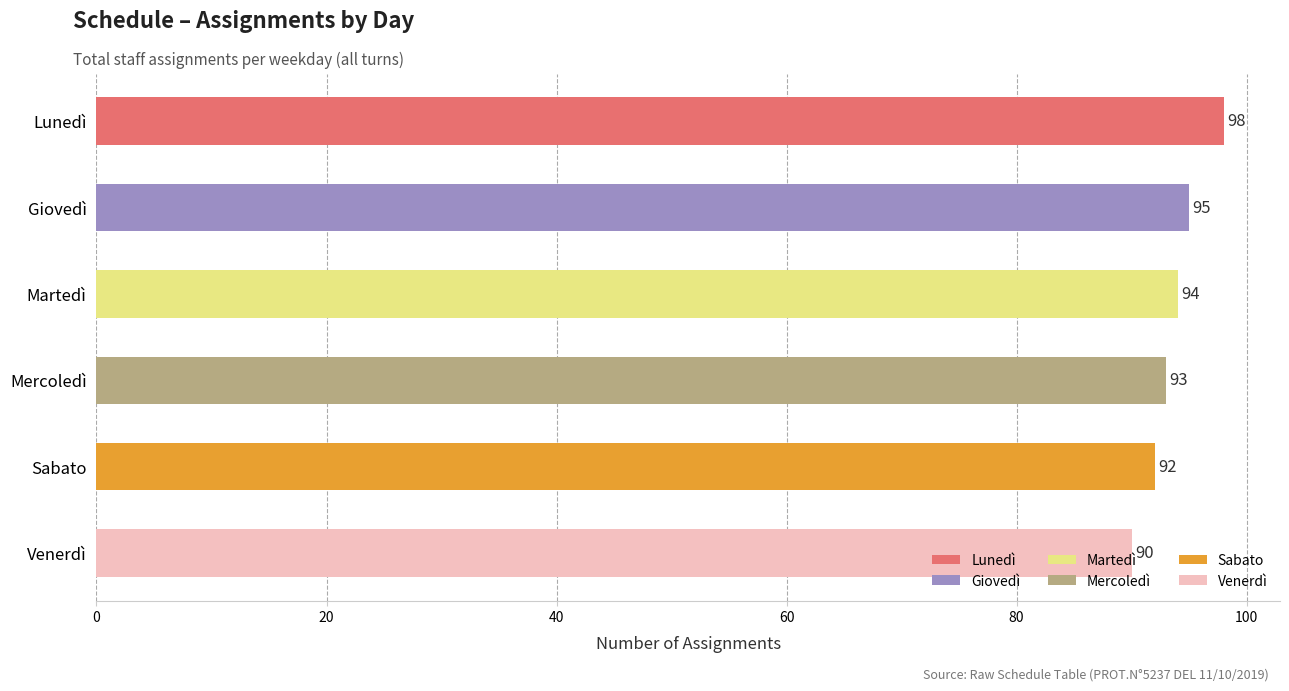

What position from the bottom is Martedì?

4